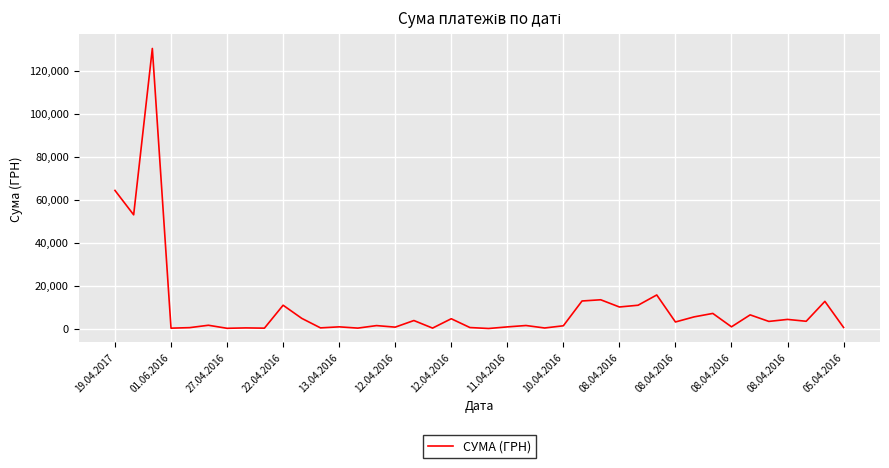

What is the difference between the maximum and minimum values?

130357.3